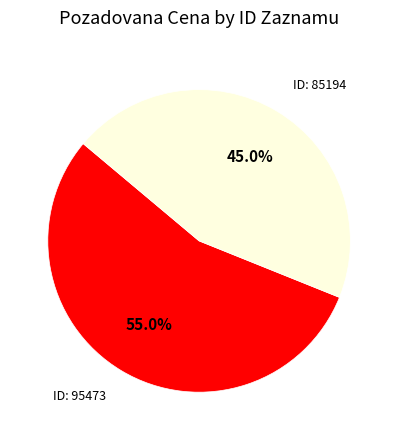

Does any single category account for the majority?

Yes